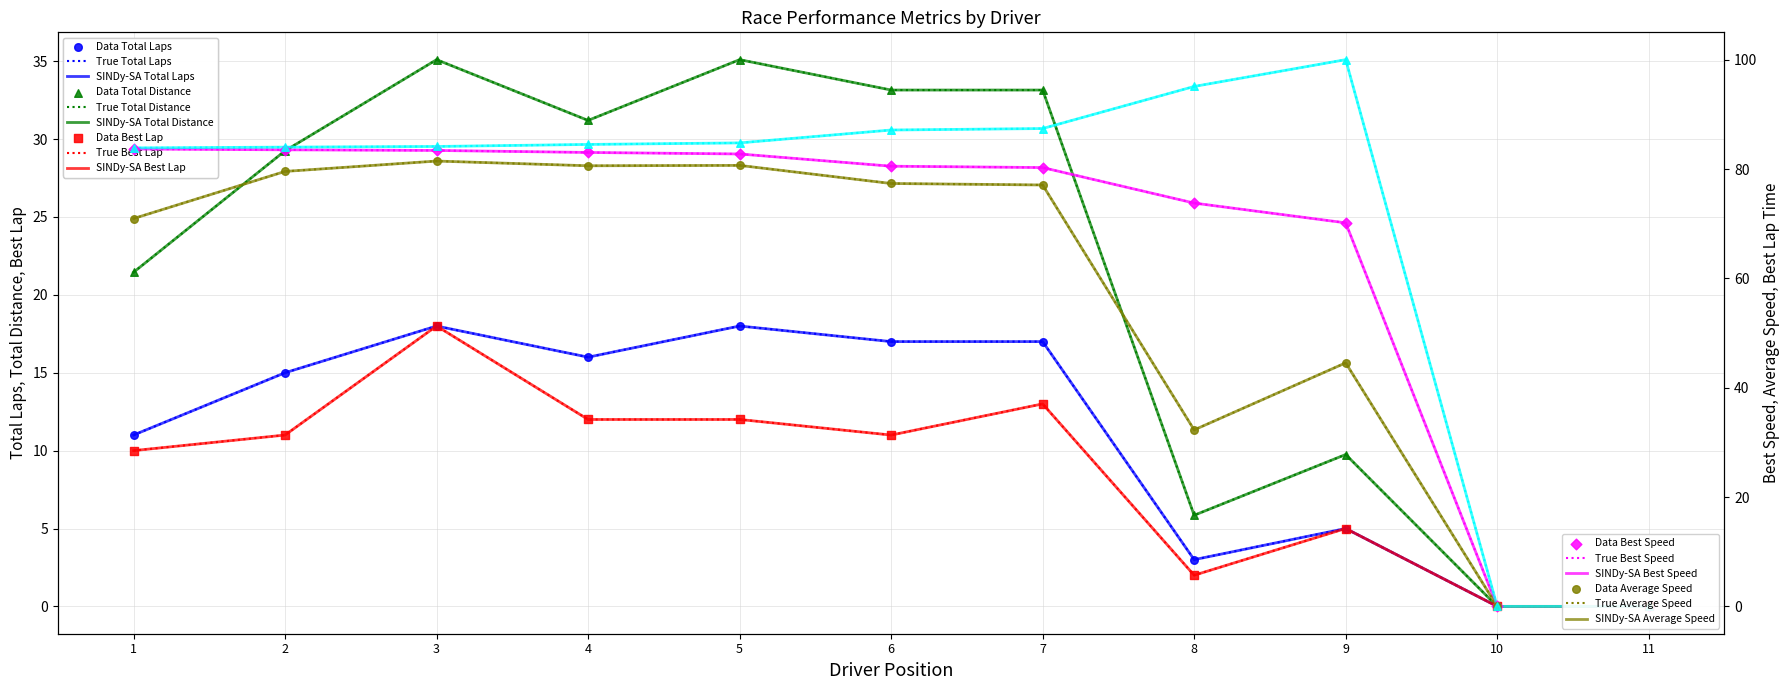

Which series reaches the minimum Y coordinate?

Total Laps